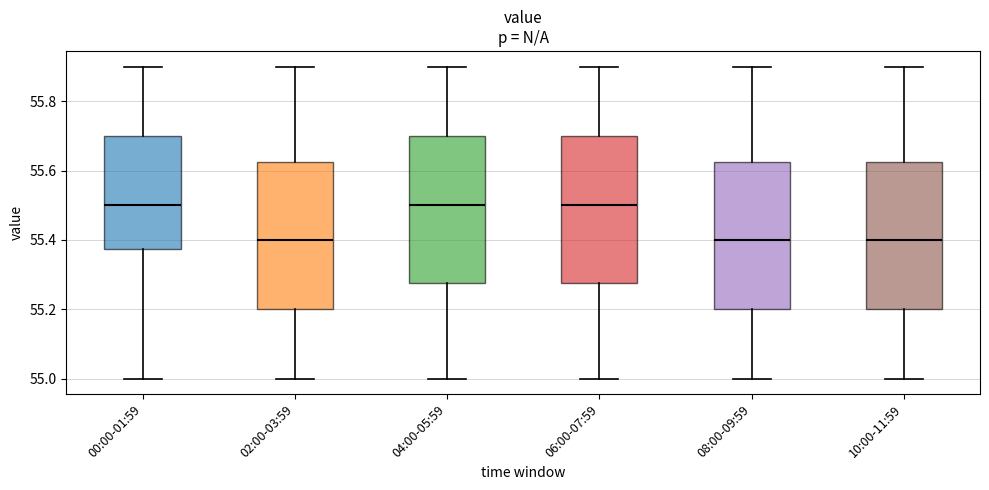

Reading left to right, transcribe this box plot: for each box, give where its median line is, the range the box spans, and where its two whiskers end, as read against the y-axis. The values are not printed on the chart, so give them approximately, as read against the axis.

00:00-01:59: median 55.50, box 55.38 to 55.70, whiskers 55.00 to 55.90
02:00-03:59: median 55.40, box 55.20 to 55.62, whiskers 55.00 to 55.90
04:00-05:59: median 55.50, box 55.28 to 55.70, whiskers 55.00 to 55.90
06:00-07:59: median 55.50, box 55.28 to 55.70, whiskers 55.00 to 55.90
08:00-09:59: median 55.40, box 55.20 to 55.62, whiskers 55.00 to 55.90
10:00-11:59: median 55.40, box 55.20 to 55.62, whiskers 55.00 to 55.90